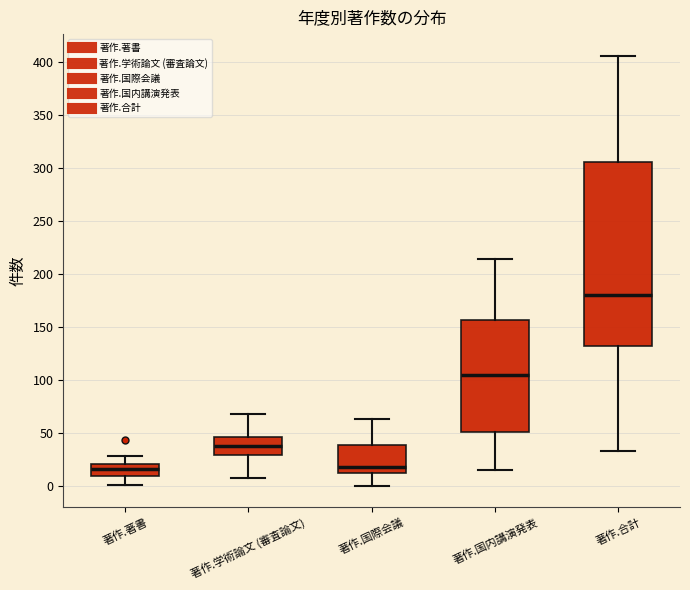

Reading left to right, read every box against the y-axis: the position of its median line, the range the box covers, and the ends of its whiskers. The values are not printed on the chart, so give them approximately, as read against the axis.

著作.著書: median 15, box 10 to 20, whiskers 0 to 30
著作.学術論文 (審査論文): median 35, box 30 to 45, whiskers 5 to 70
著作.国際会議: median 20, box 10 to 40, whiskers 0 to 65
著作.国内講演発表: median 105, box 50 to 155, whiskers 15 to 215
著作.合計: median 180, box 130 to 305, whiskers 35 to 405